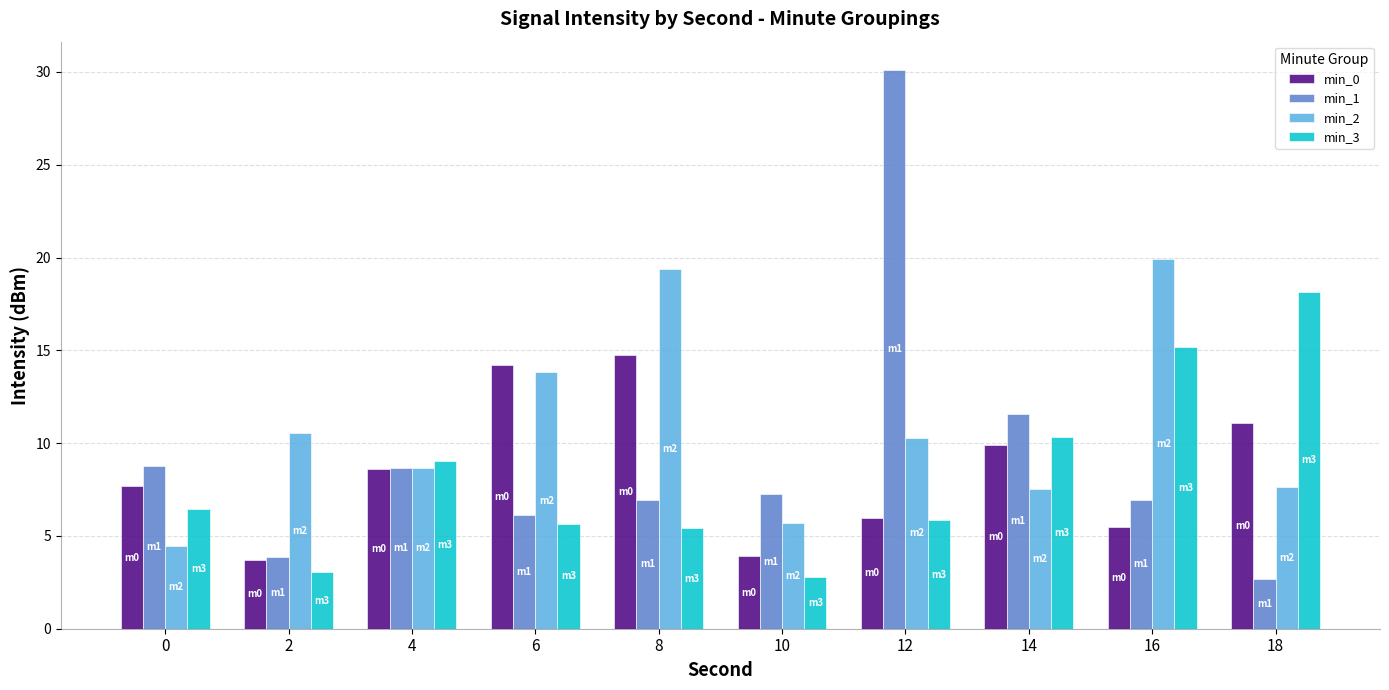

Is it true that min_3 equals 3.0 at 2?

True